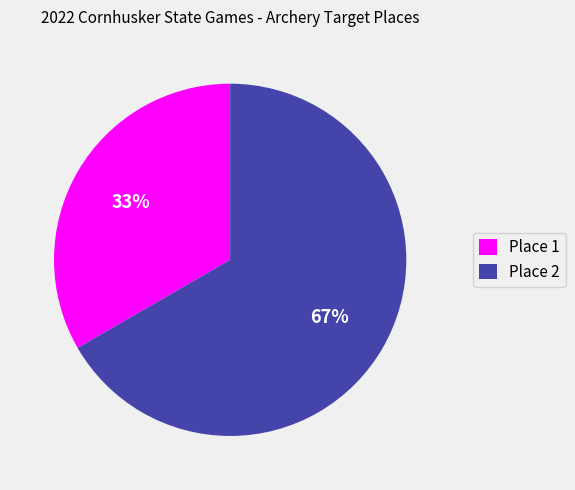

What is the ratio of the value at Place 1 to the value at Place 2?

0.5